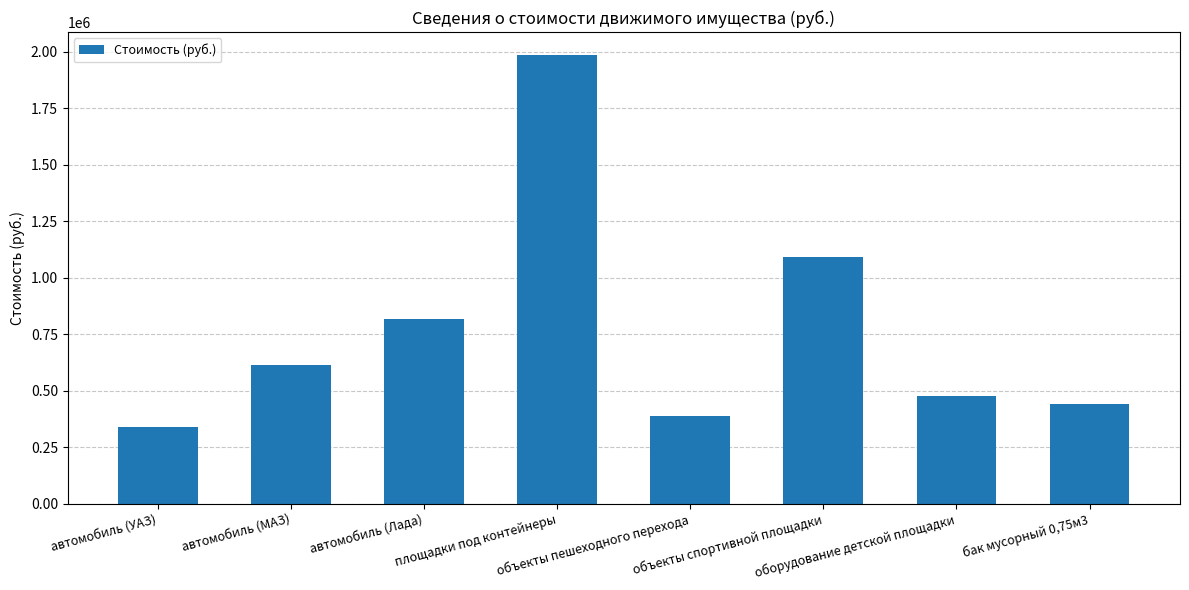

Where does the data first go above 613153?

автомобиль (МАЗ)